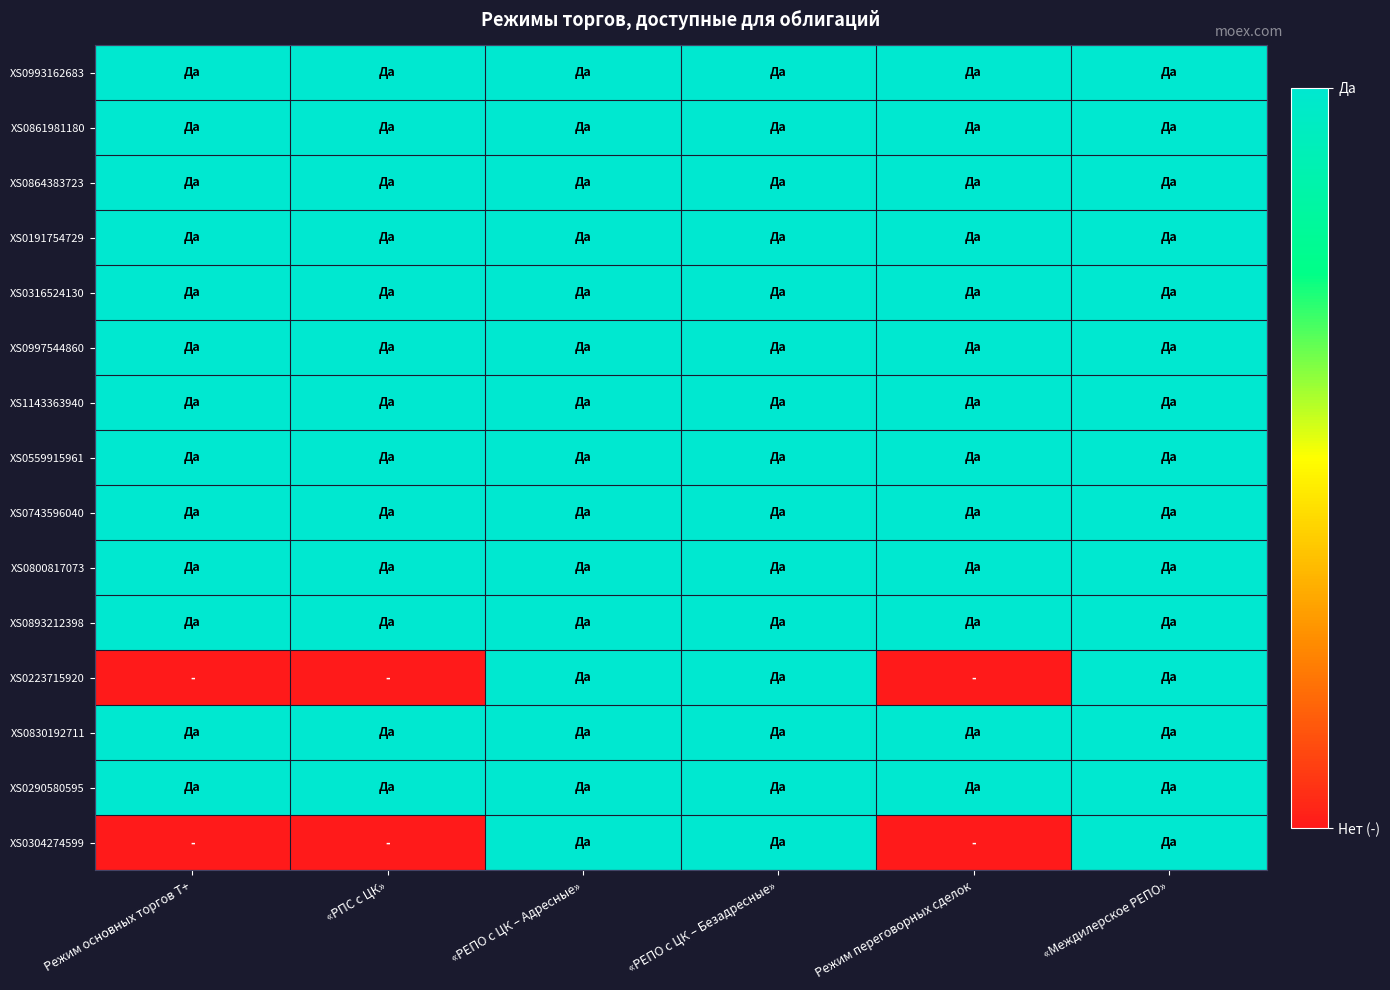

How many categories are shown in the chart?

6